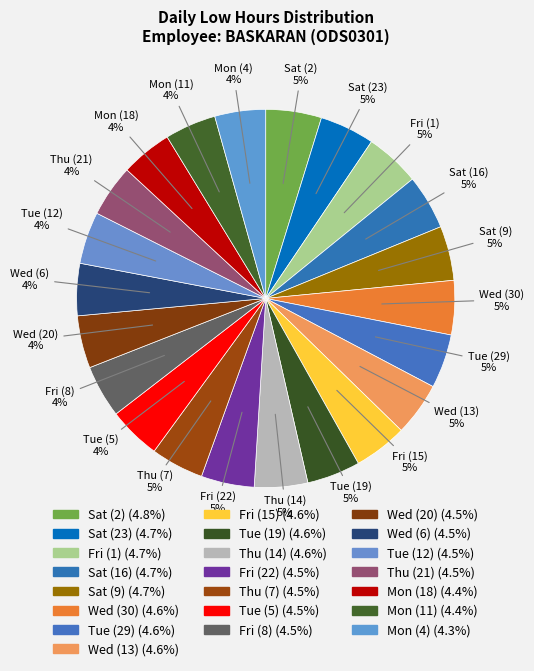

True or false: Fri (22) accounts for 5% of the total.

True